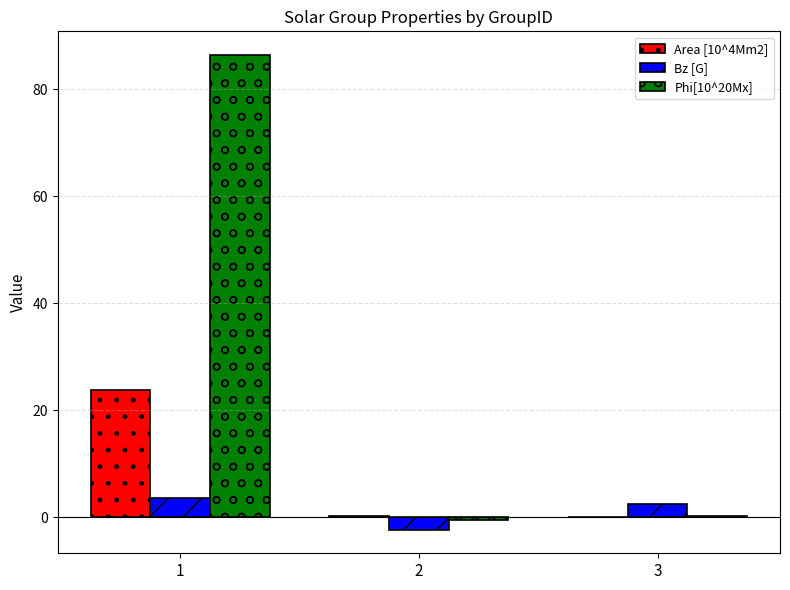

How many distinct data groups are displayed?

3